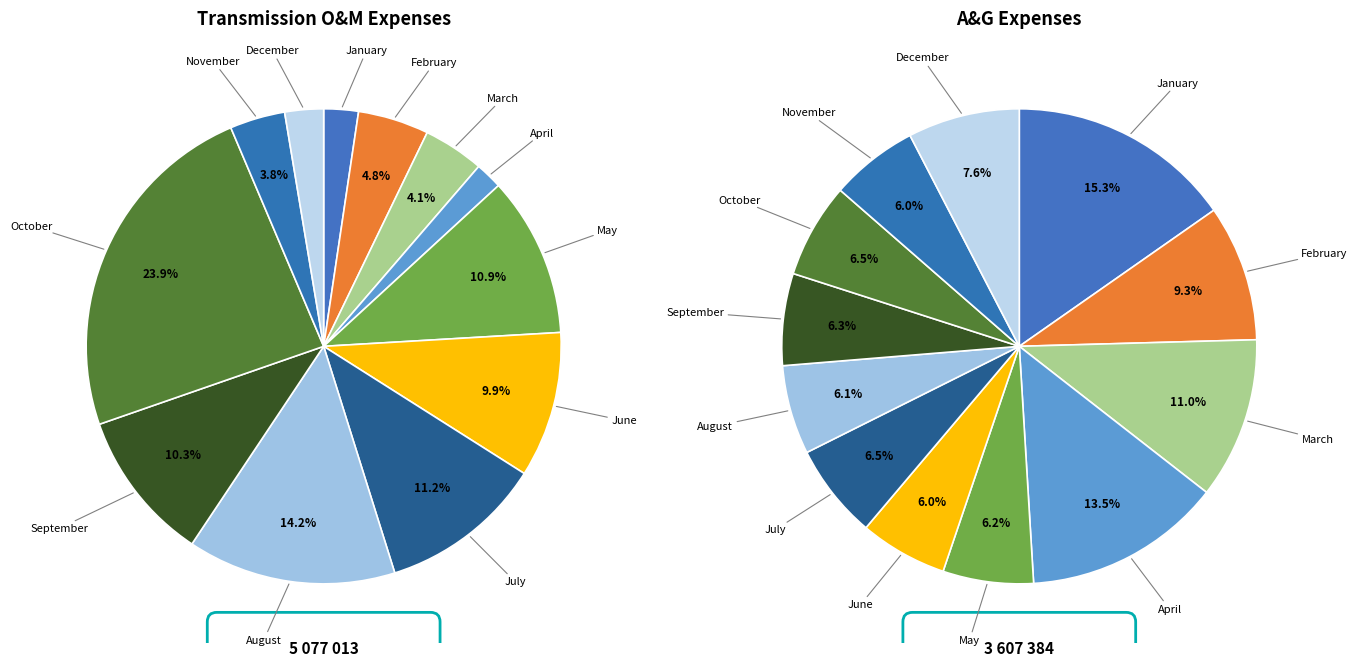

Count the number of slices in the pie.

12